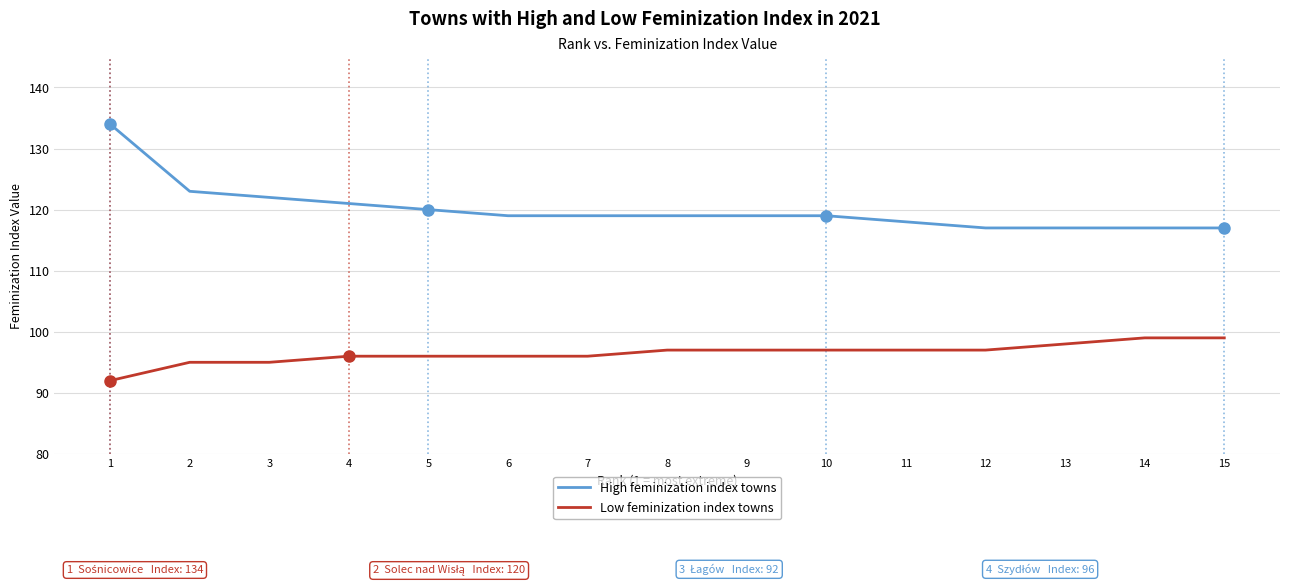

True or false: Low feminization index towns and High feminization index towns intersect in this chart.

False